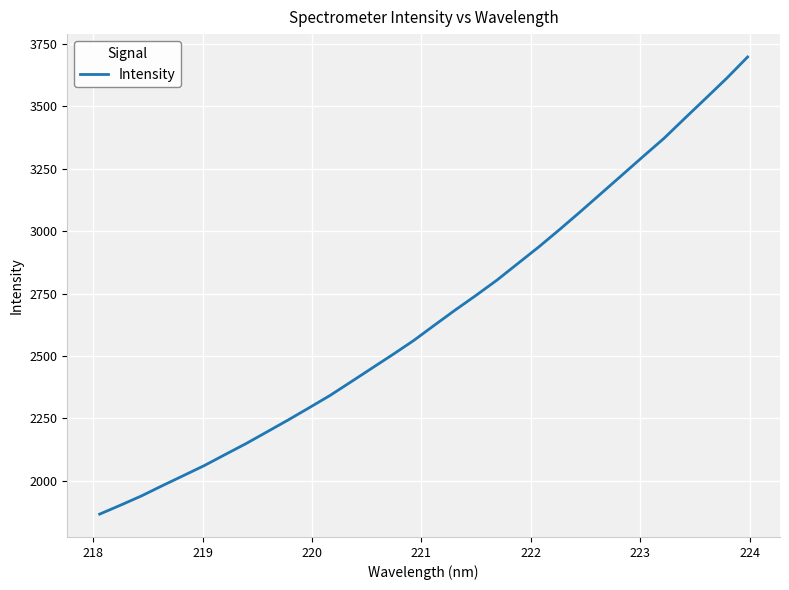

What is the smallest value displayed?

1867.3